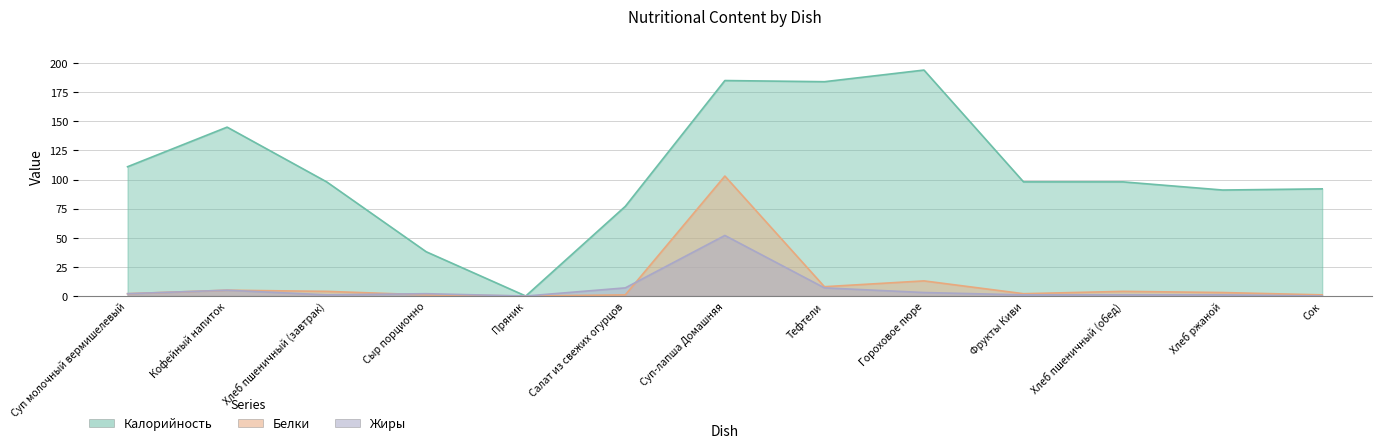

What are all the series names shown in the legend?

Калорийность, Белки, Жиры